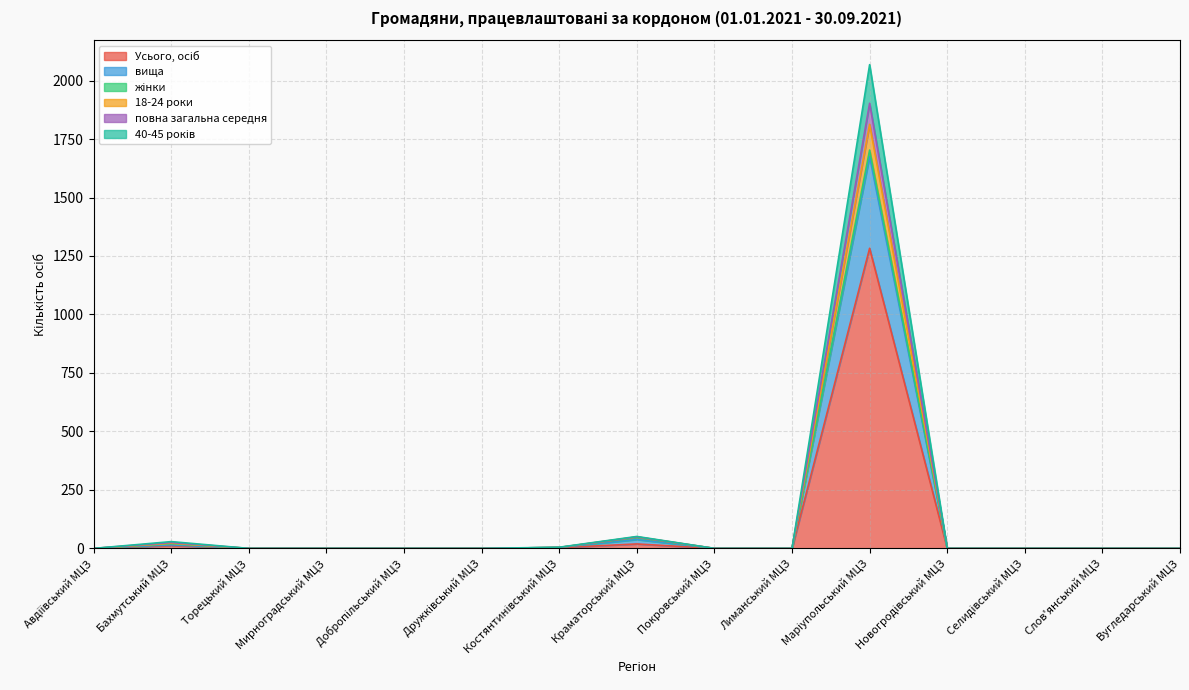

True or false: повна загальна середня and вища intersect in this chart.

False